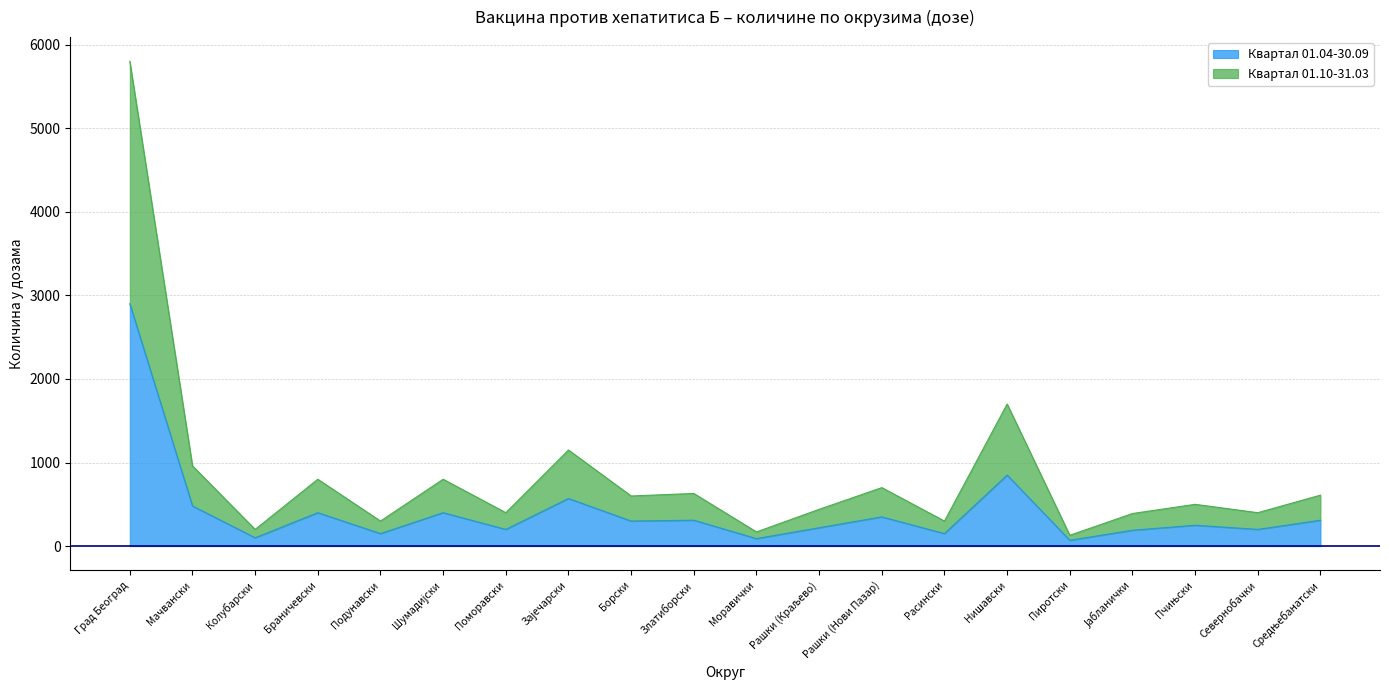

List the labels in order of Квартал 01.10-31.03 value, smallest first.

Пиротски, Моравички, Колубарски, Подунавски, Расински, Јабланички, Поморавски, Севернобачки, Рашки (Краљево), Пчињски, Борски, Средњебанатски, Златиборски, Рашки (Нови Пазар), Браничевски, Шумадијски, Мачвански, Зајечарски, Нишавски, Град Београд